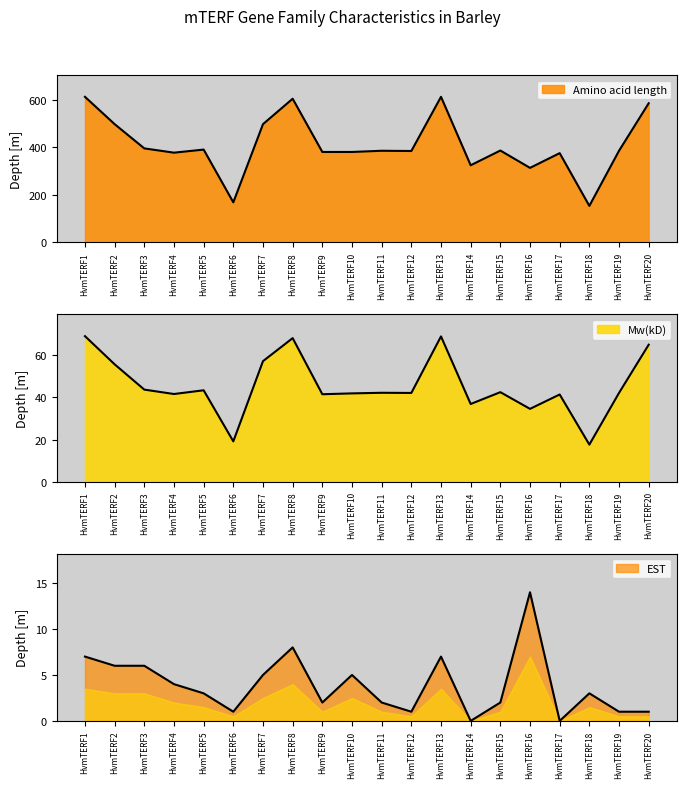

How many series are shown in this chart?

3